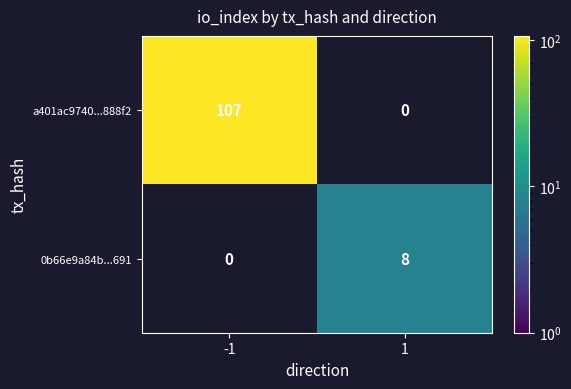

Is it true that a401ac9740...888f2 equals 107 at -1?

True